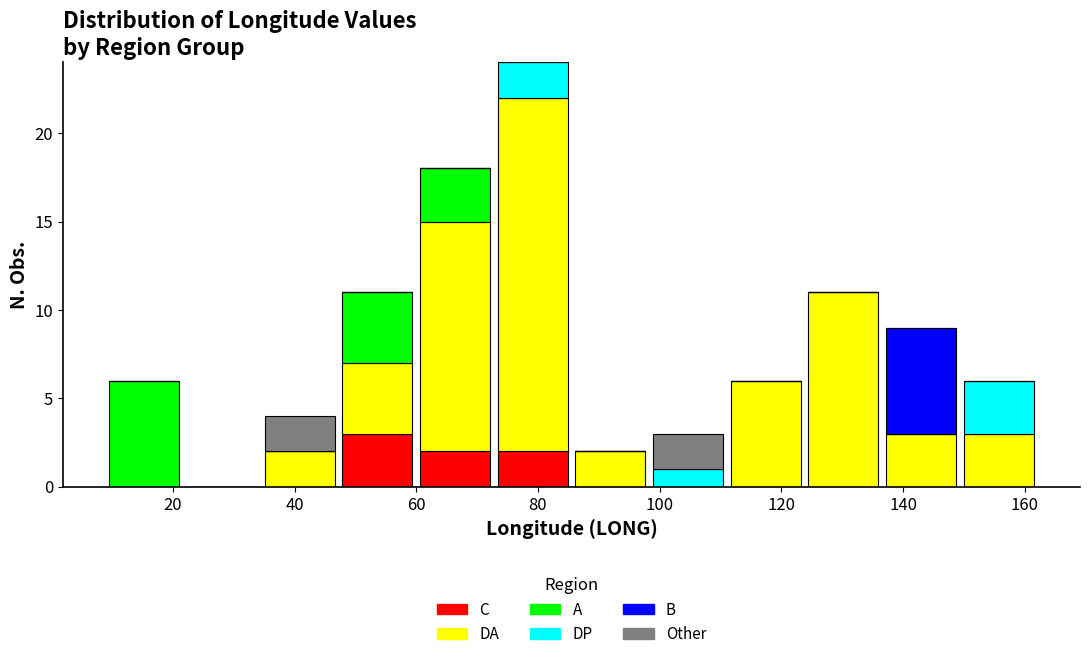

What is the total height of the stacked bar covering 34 to 48 on the x-axis? Neither the bar edges nor the heights are printed on the chart, so give them approximately, as read against the axes.

4